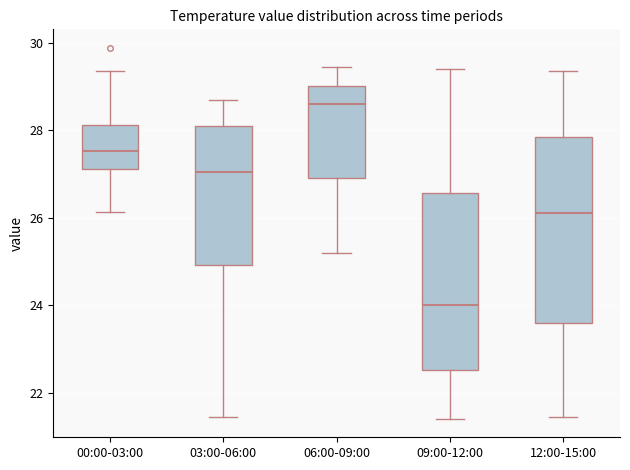

Reading left to right, read every box against the y-axis: the position of its median line, the range the box covers, and the ends of its whiskers. The values are not printed on the chart, so give them approximately, as read against the axis.

00:00-03:00: median 27.6, box 27.2 to 28.2, whiskers 26.2 to 29.4
03:00-06:00: median 27.0, box 25.0 to 28.2, whiskers 21.4 to 28.8
06:00-09:00: median 28.6, box 27.0 to 29.0, whiskers 25.2 to 29.4
09:00-12:00: median 24.0, box 22.6 to 26.6, whiskers 21.4 to 29.4
12:00-15:00: median 26.2, box 23.6 to 27.8, whiskers 21.4 to 29.4